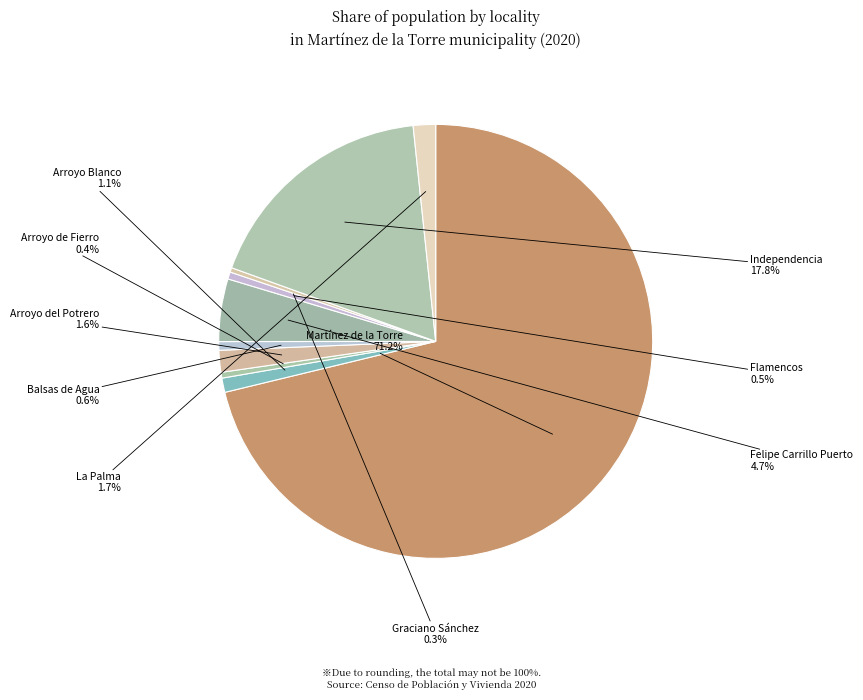

What is the largest slice in the pie chart?

Martínez de la Torre